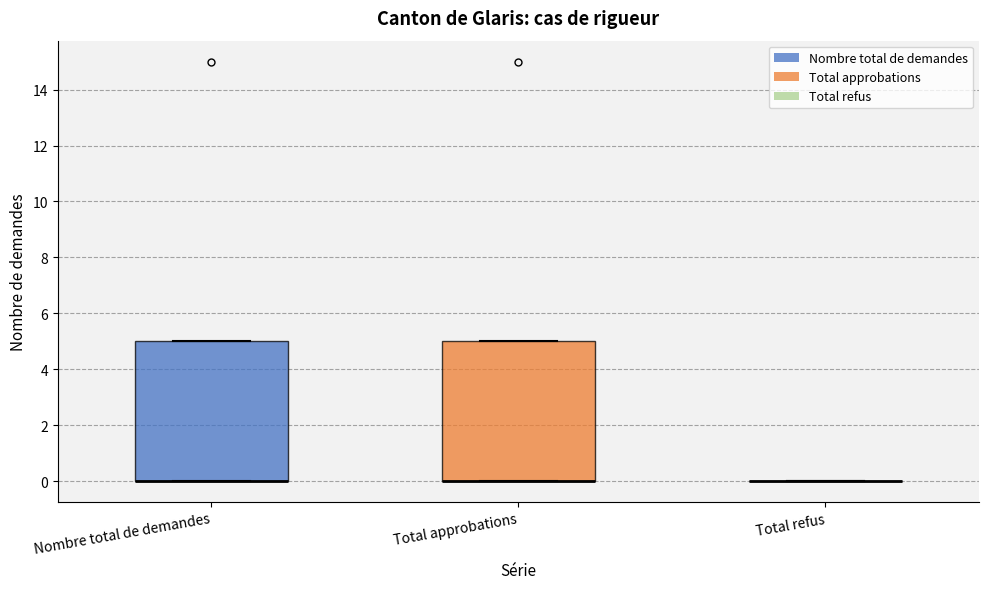

Reading left to right, transcribe this box plot: for each box, give where its median line is, the range the box spans, and where its two whiskers end, as read against the y-axis. The values are not printed on the chart, so give them approximately, as read against the axis.

Nombre total de demandes: median 0 (drawn on the box's lower edge), box 0 to 5, whiskers 0 to 5
Total approbations: median 0 (drawn on the box's lower edge), box 0 to 5, whiskers 0 to 5
Total refus: box collapsed to a line at 0, whiskers 0 to 0